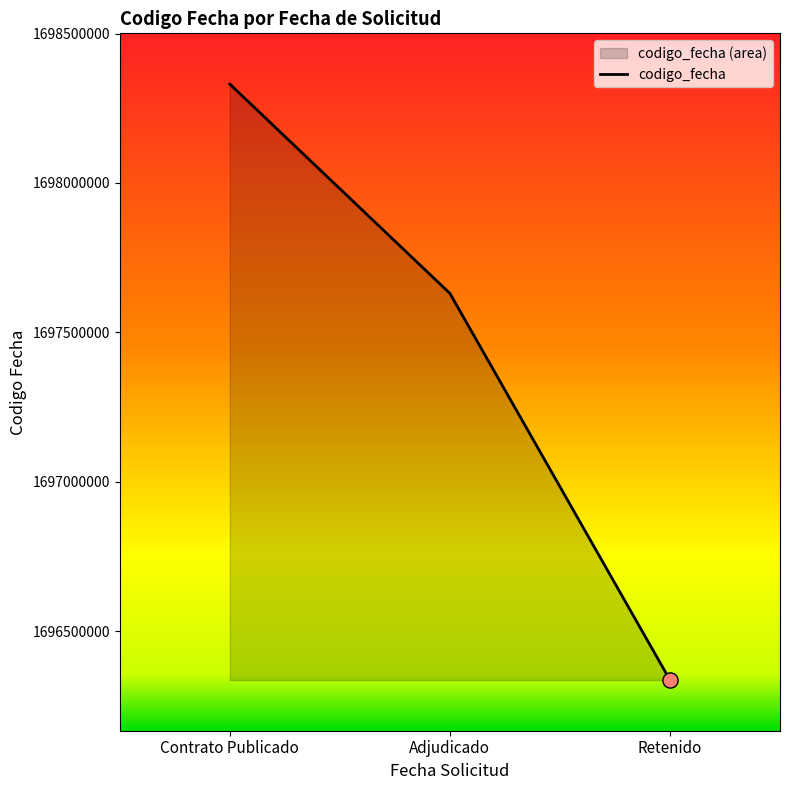

Which has a higher value, Retenido or Adjudicado?

Adjudicado